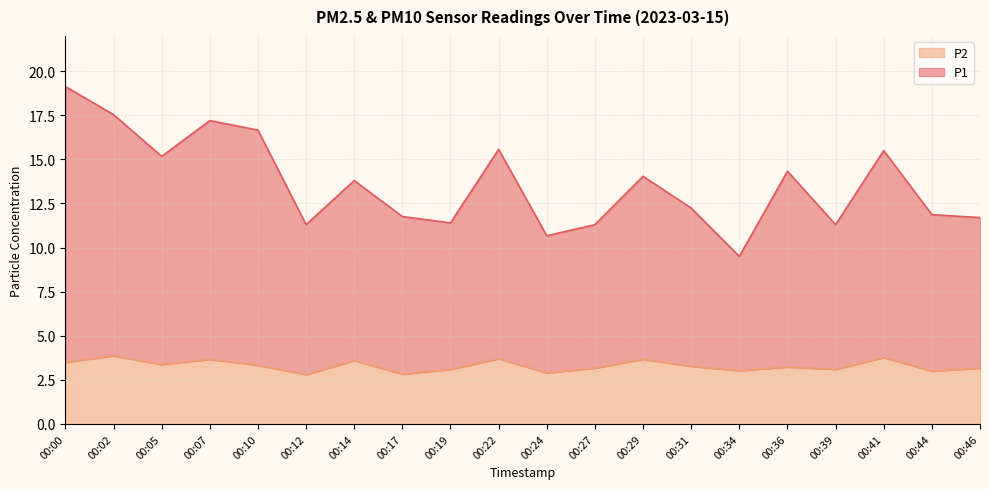

List the series in order of their overall mean, highest first.

P1, P2